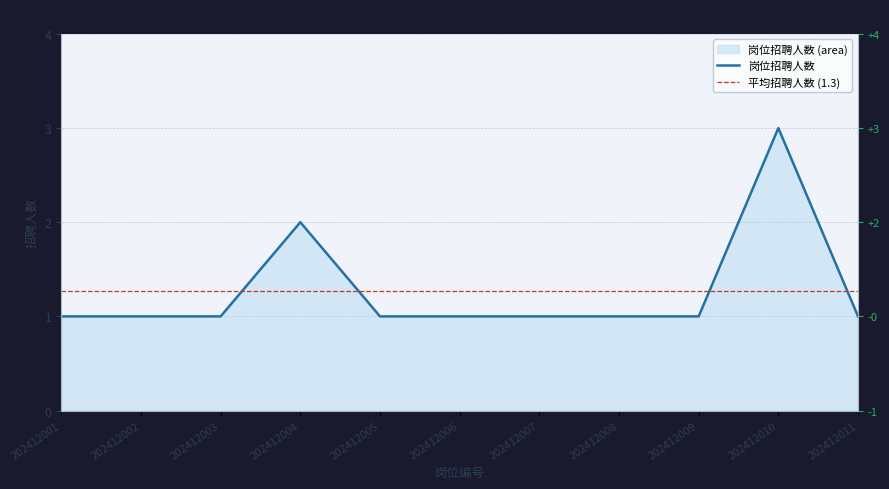

Reading left to right, list all the values displayed in this chart.

1	1	1	2	1	1	1	1	1	3	1